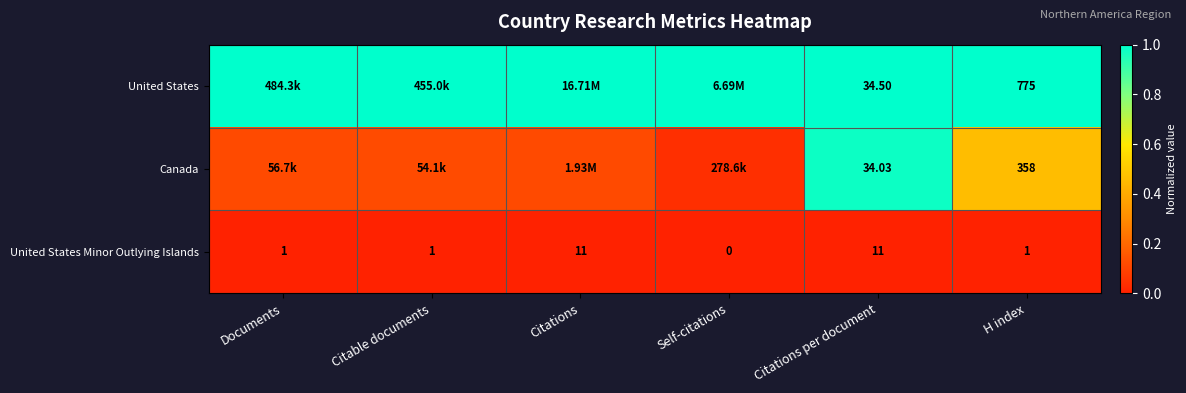

Which series changed the most between Citations per document and H index?

United States